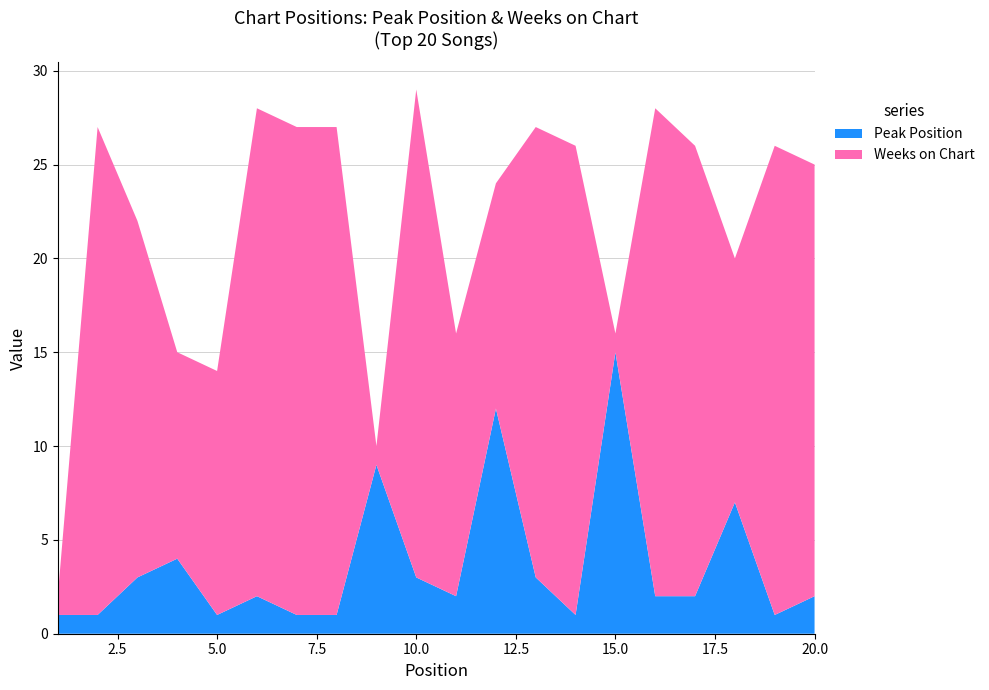

Reading right to left, what are all the values shown in this chart?

Peak Position: 2	1	7	2	2	15	1	3	12	2	3	9	1	1	2	1	4	3	1	1
Weeks on Chart: 23	25	13	24	26	1	25	24	12	14	26	1	26	26	26	13	11	19	26	1